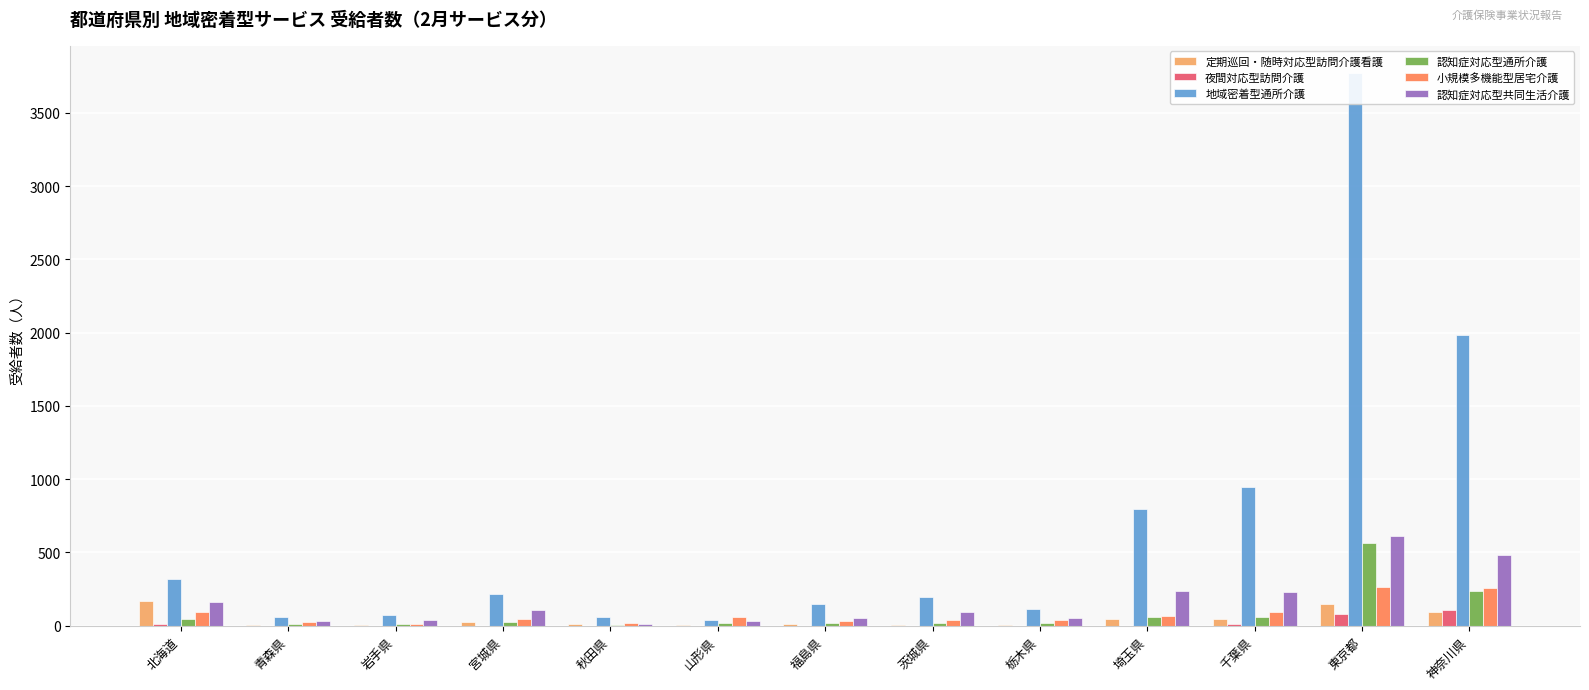

Is it true that 地域密着型通所介護 equals 59 at 青森県?

True